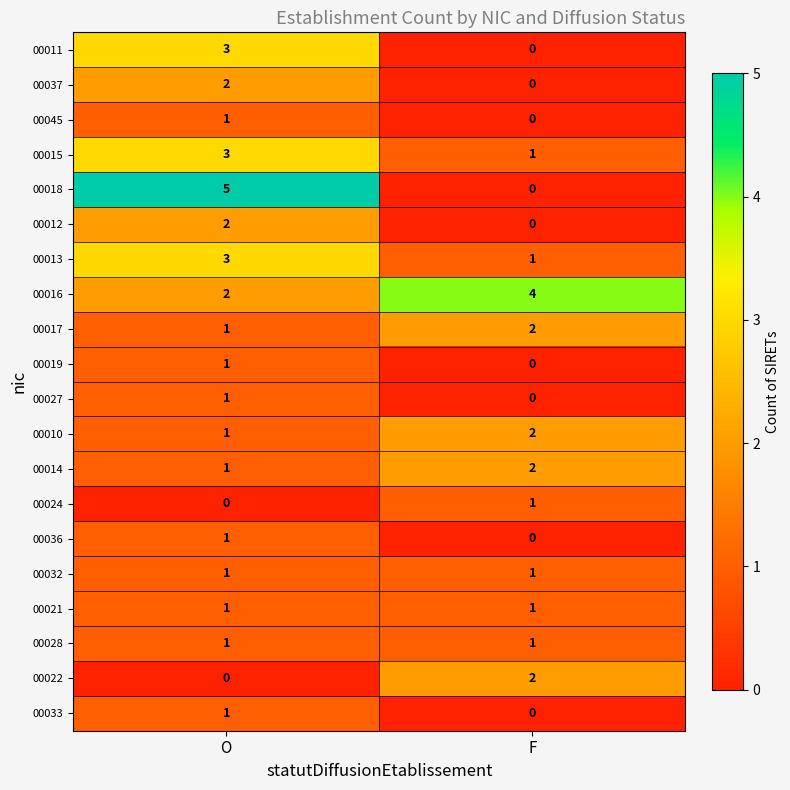

List the labels in order of 00013 value, smallest first.

F, O